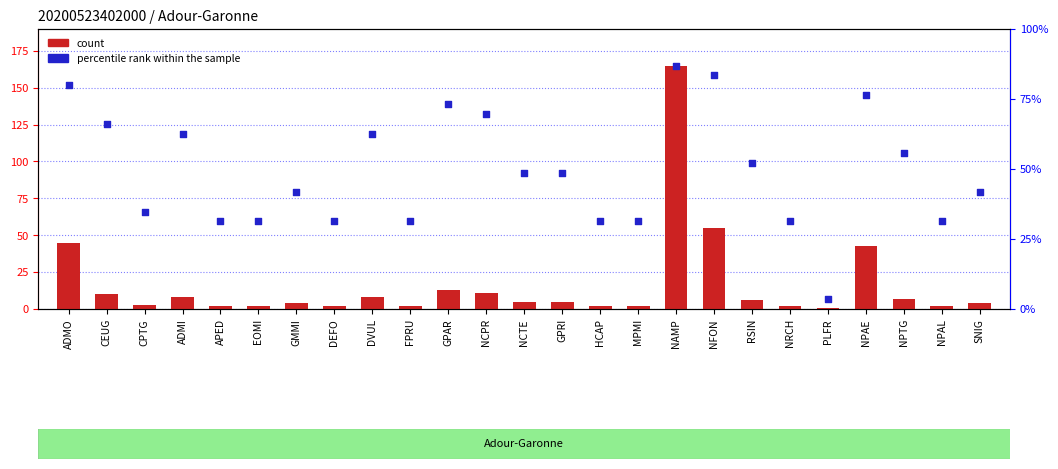

What is the total value across all series at NCTE?

97.4